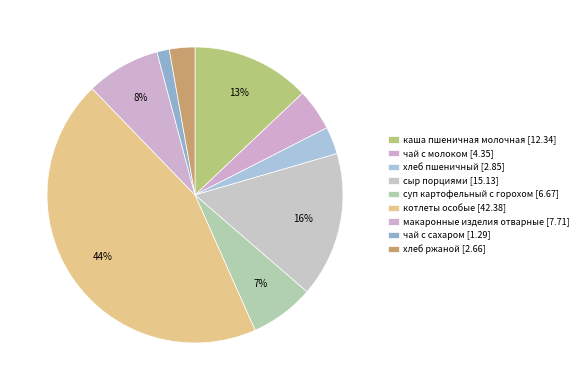

Count the number of slices in the pie.

9